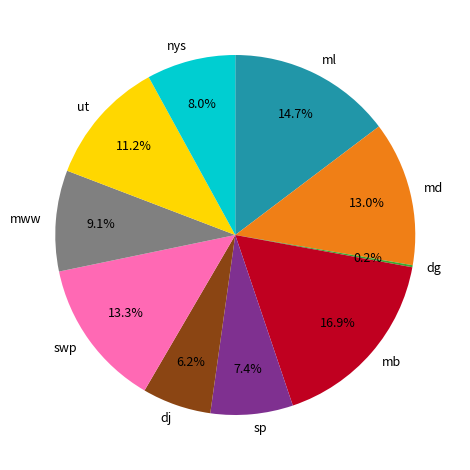

Approximately how many times larger is the value at nys compared to ml?

0.5